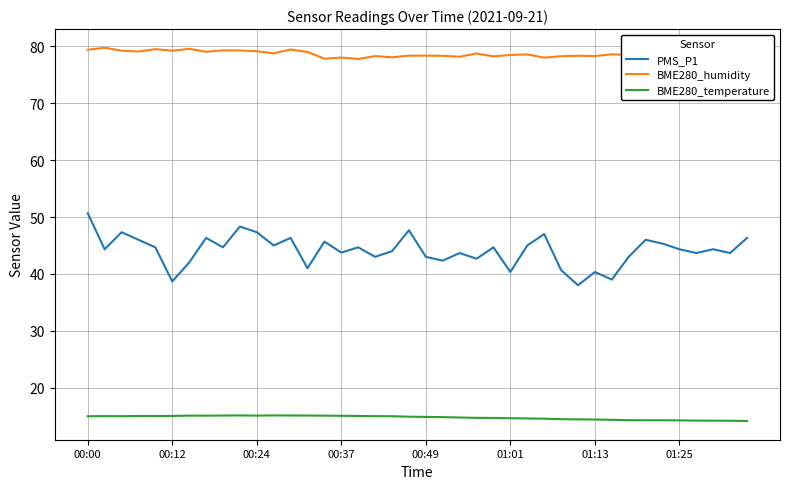

What is the difference between the maximum and minimum values in the BME280_humidity series?

2.0